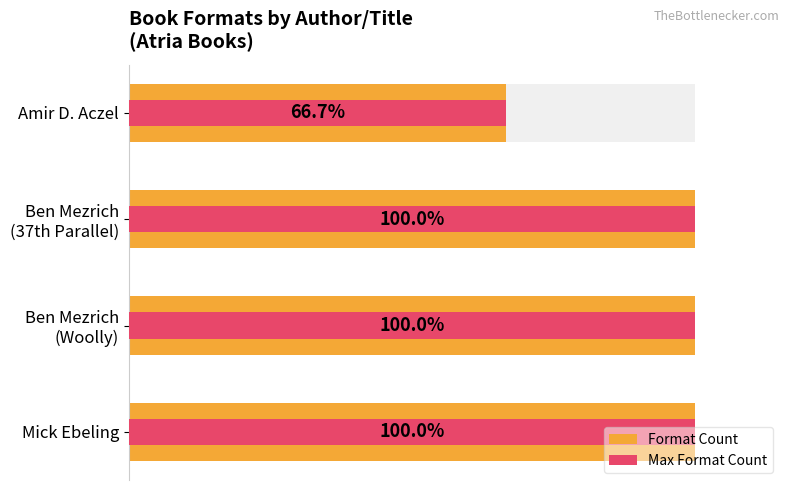

Rank the series at Amir D. Aczel from lowest to highest value.

Format Count, Max Format Count